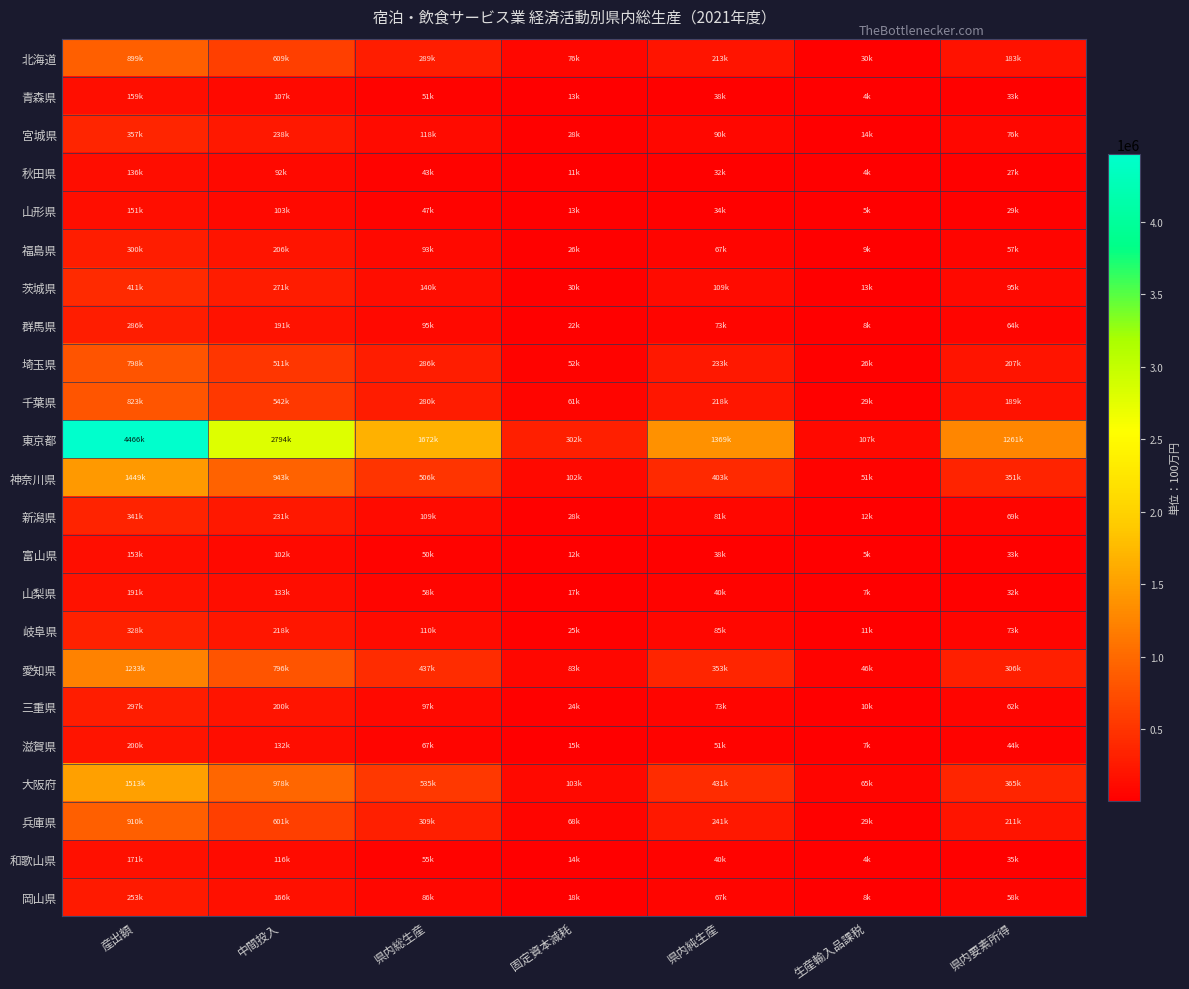

Which series has the largest total across all categories?

東京都